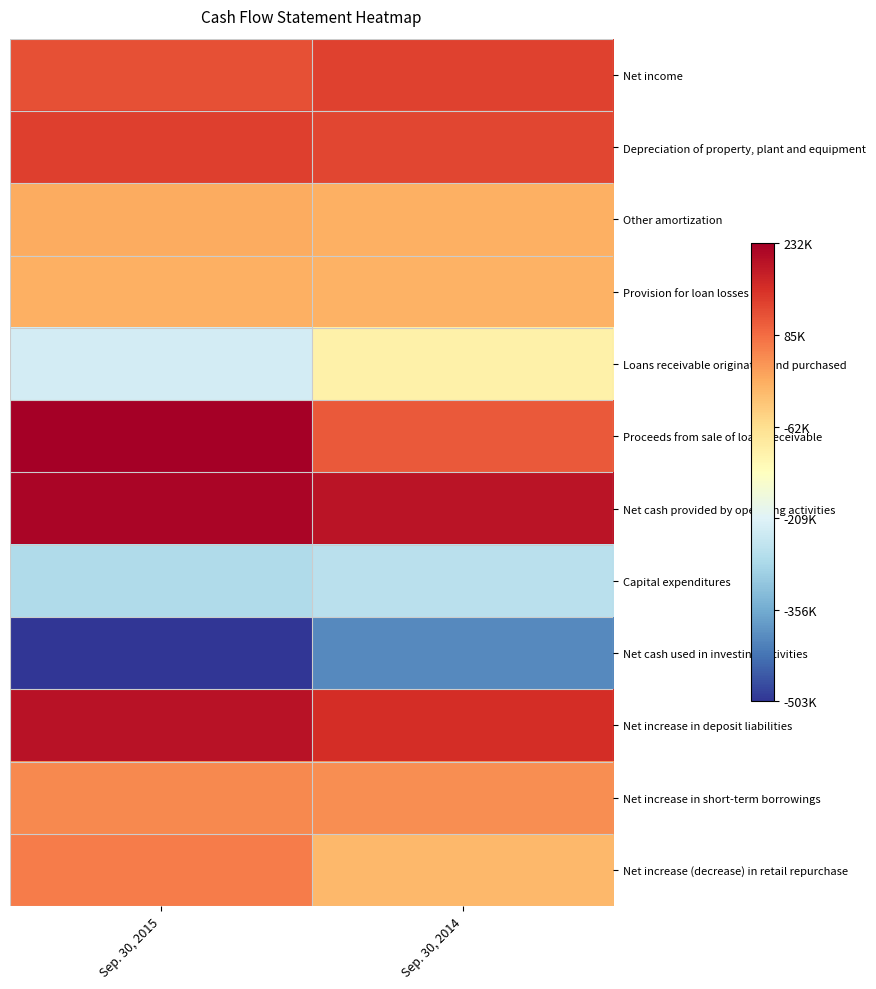

List the series in order of their peak value, highest first.

Proceeds from sale of loans receivable, Net cash provided by operating activities, Net increase in deposit liabilities, Depreciation of property, plant and equipment, Net income, Net increase (decrease) in retail repurchase, Net increase in short-term borrowings, Other amortization, Provision for loan losses, Loans receivable originated and purchased, Capital expenditures, Net cash used in investing activities